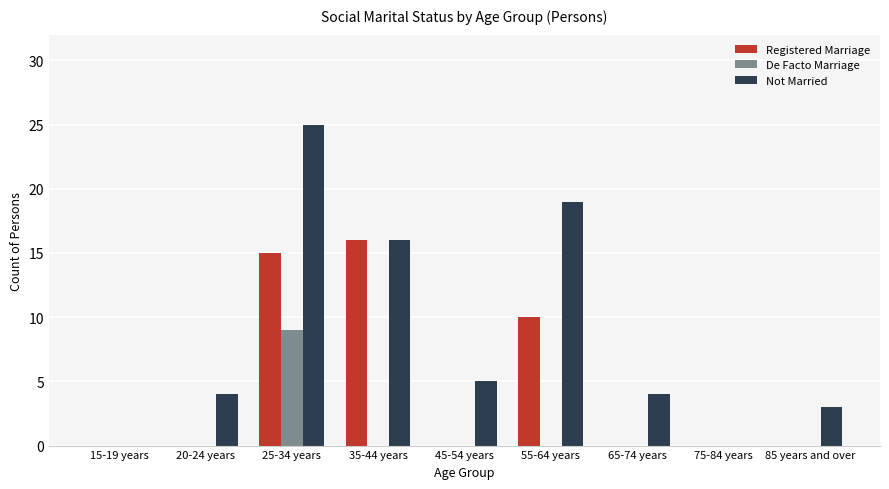

Which category has the highest value in the Not Married series?

25-34 years